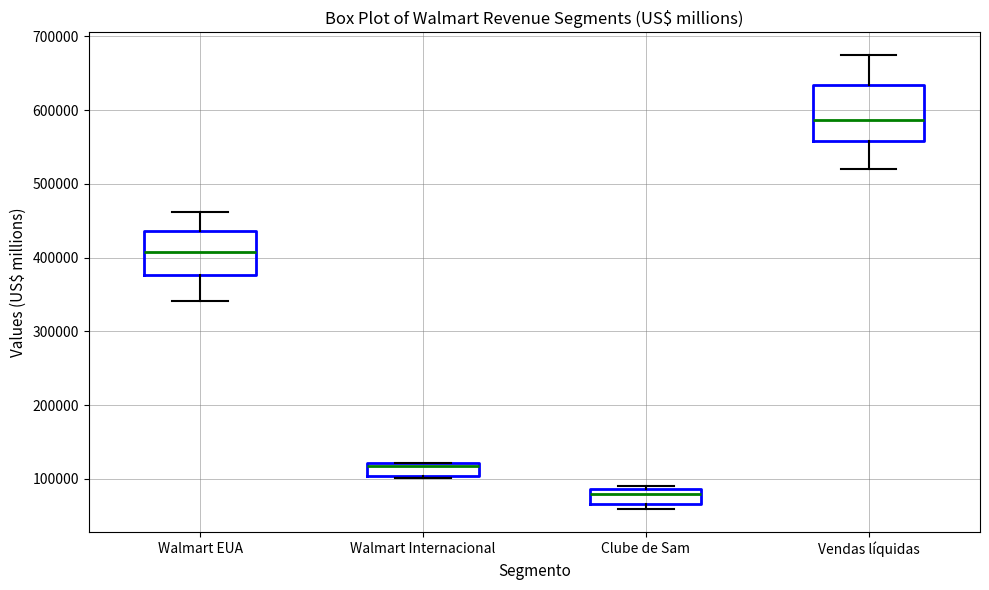

Reading left to right, read every box against the y-axis: the position of its median line, the range the box covers, and the ends of its whiskers. The values are not printed on the chart, so give them approximately, as read against the axis.

Walmart EUA: median 410000, box 380000 to 440000, whiskers 340000 to 460000
Walmart Internacional: median 120000 (just below the box's upper edge), box 100000 to 120000, whiskers 100000 (just below the box's lower edge) to 120000
Clube de Sam: median 80000, box 70000 to 90000, whiskers 60000 to 90000 (just above the box's upper edge)
Vendas líquidas: median 590000, box 560000 to 630000, whiskers 520000 to 670000